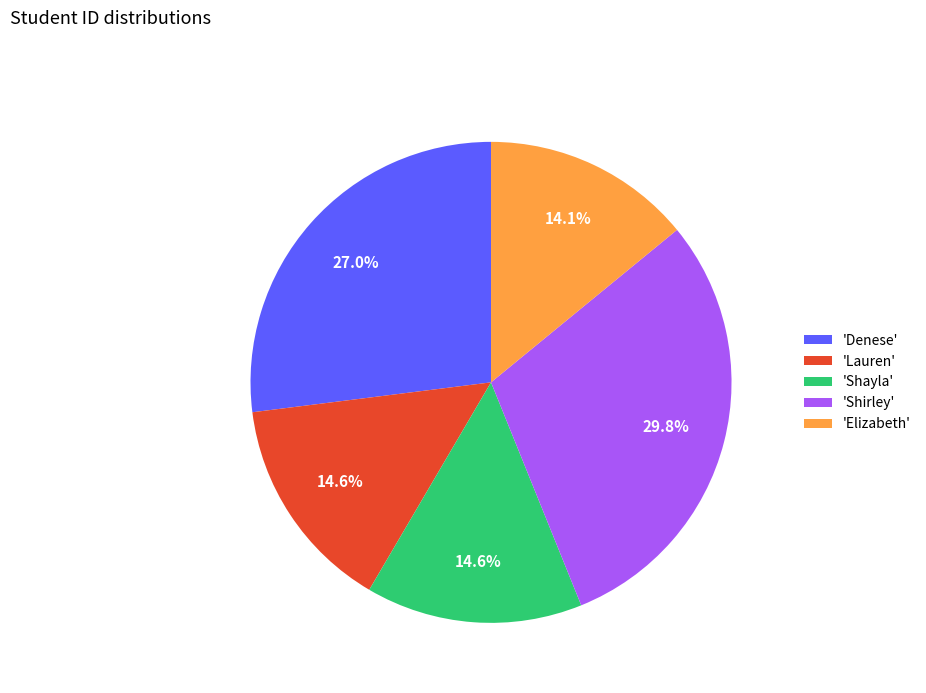

Which category has the biggest portion of the pie?

'Shirley'